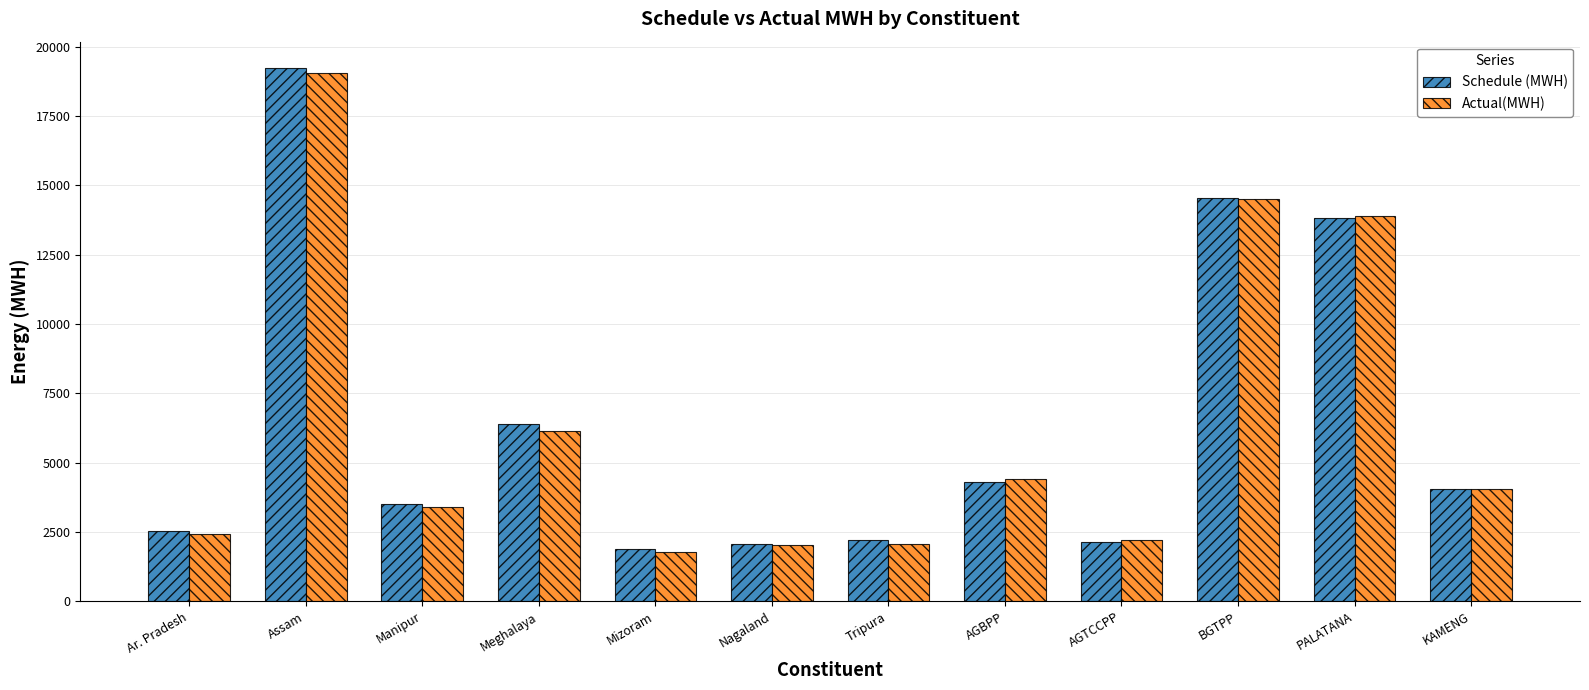

Are the bars grouped side by side (vs. stacked)?

Yes